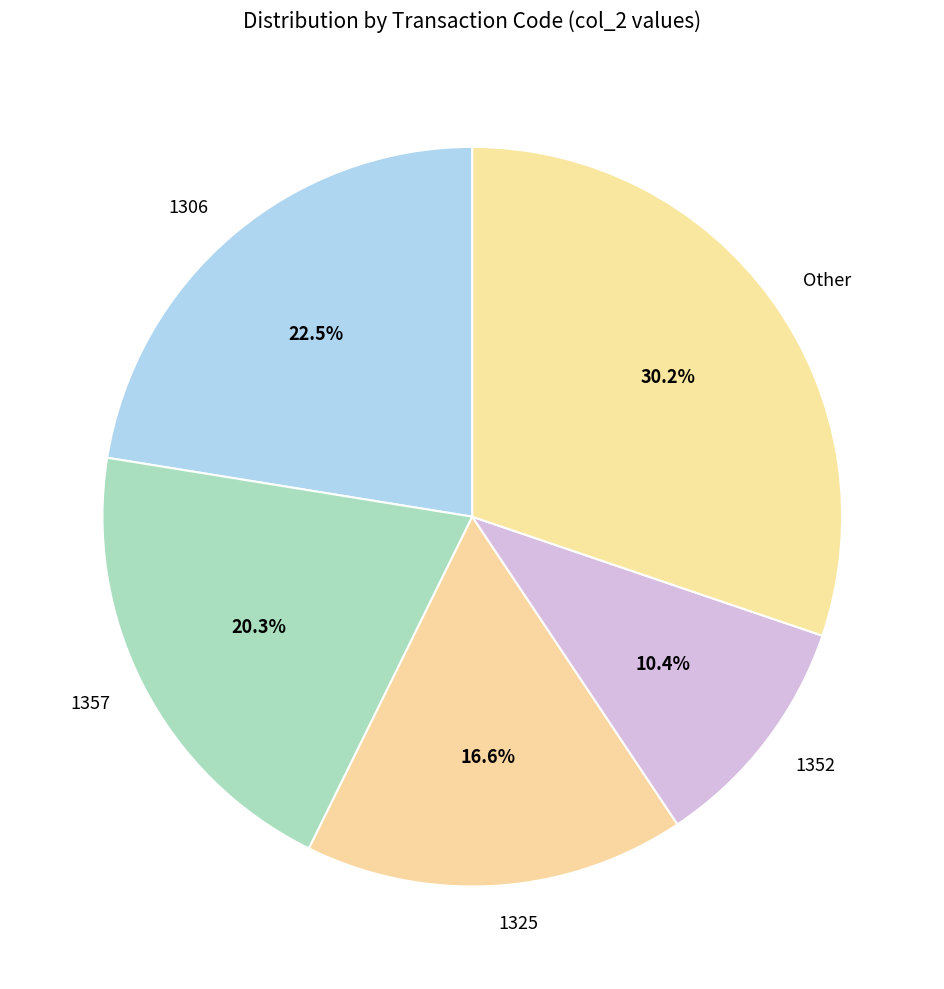

What is the largest slice in the pie chart?

Other